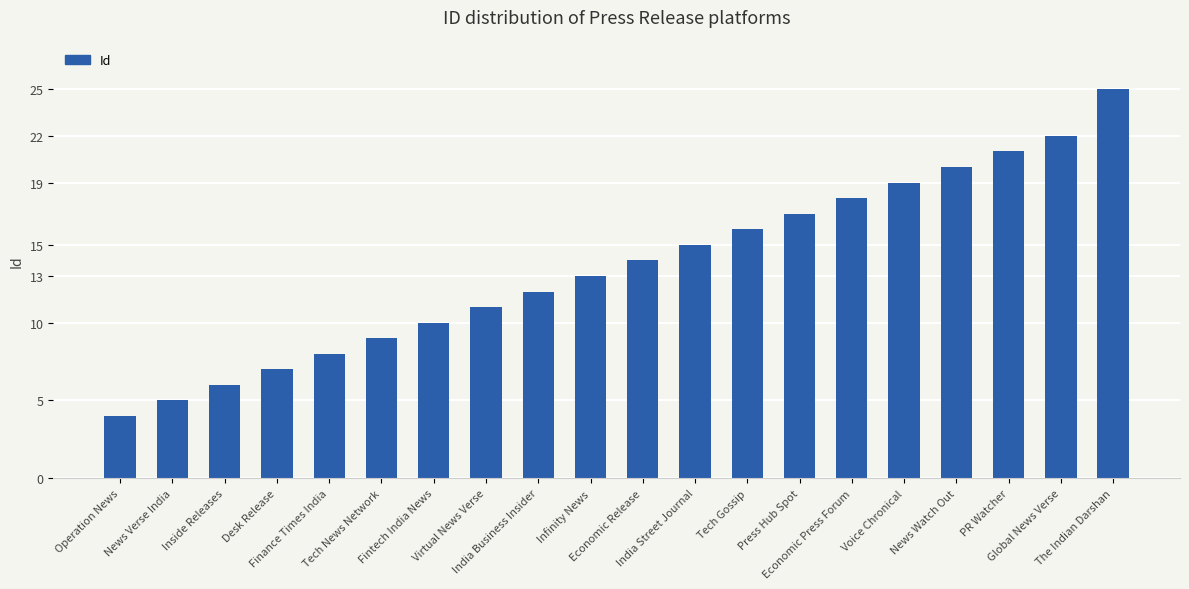

What is the label of the 3rd bar from the right?

PR Watcher